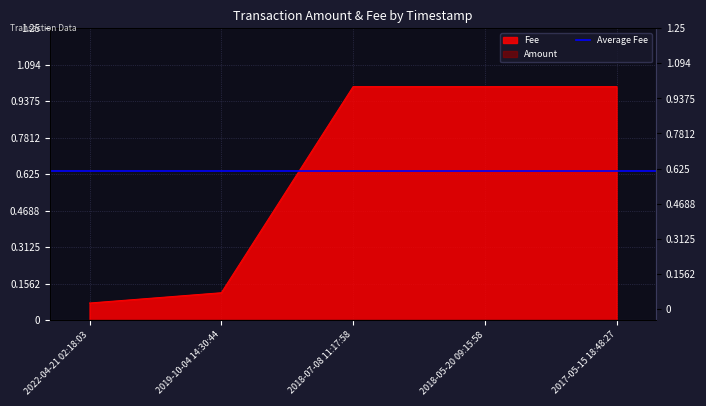

At which label is Amount closest to 0?

2018-07-08 11:17:58